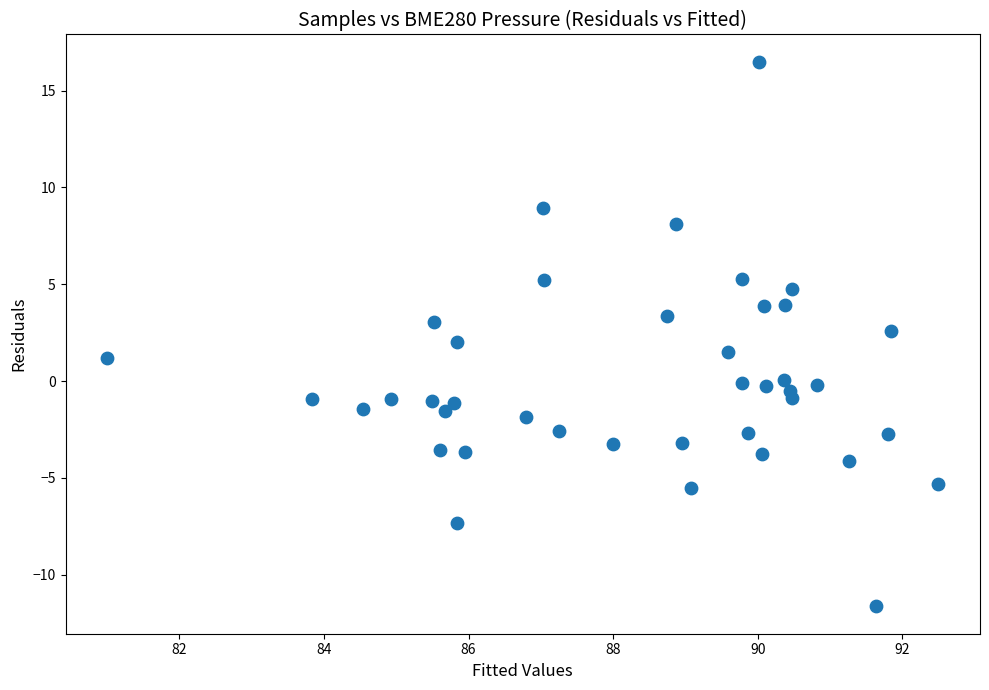

What is the range of X values (max minus min)?

11.5